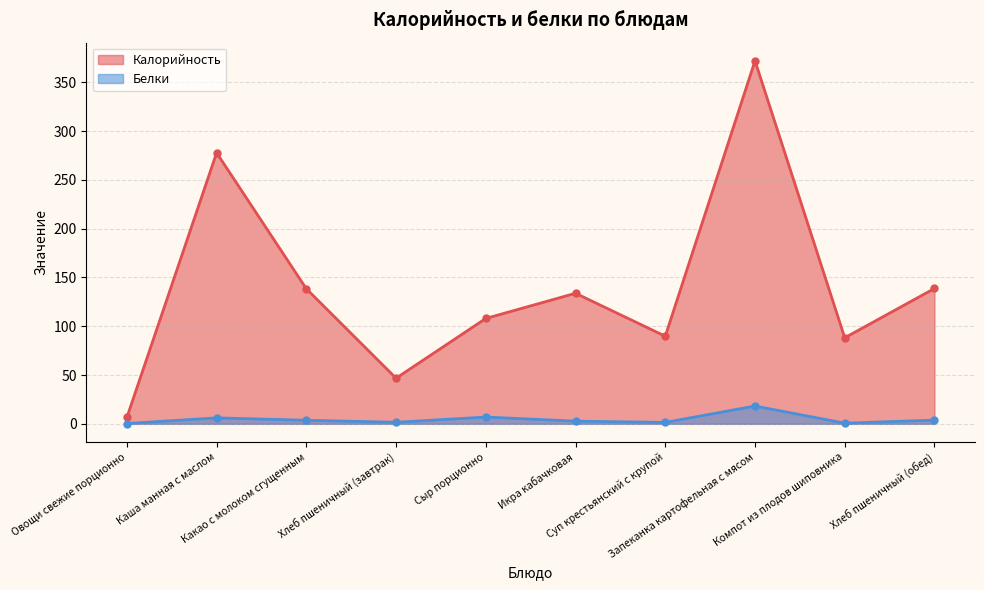

What is the average value of the Белки series?

4.6